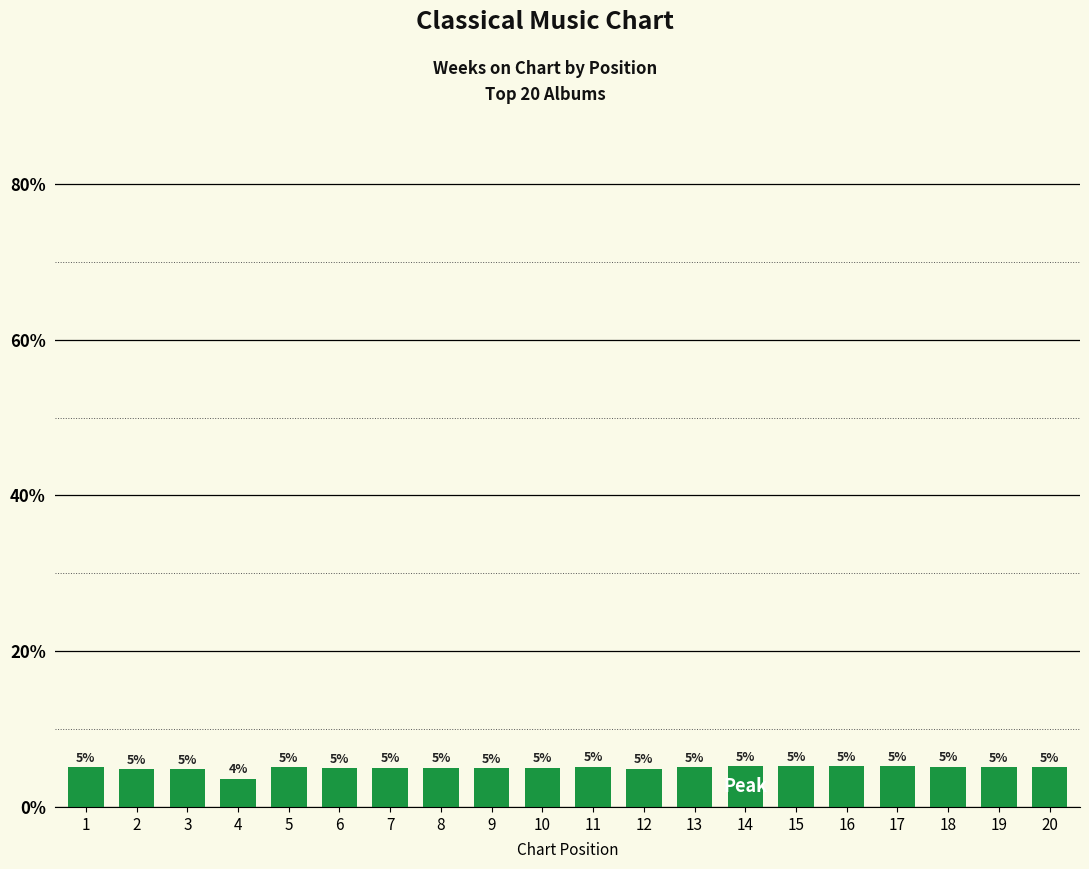

Approximately how many times larger is the value at 16 compared to 19?

1.0